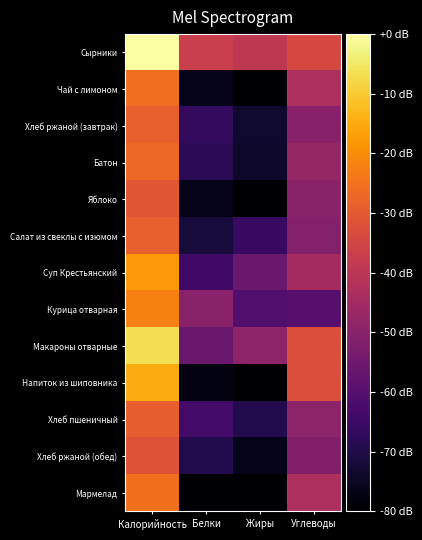

Count the number of categories in the chart.

4